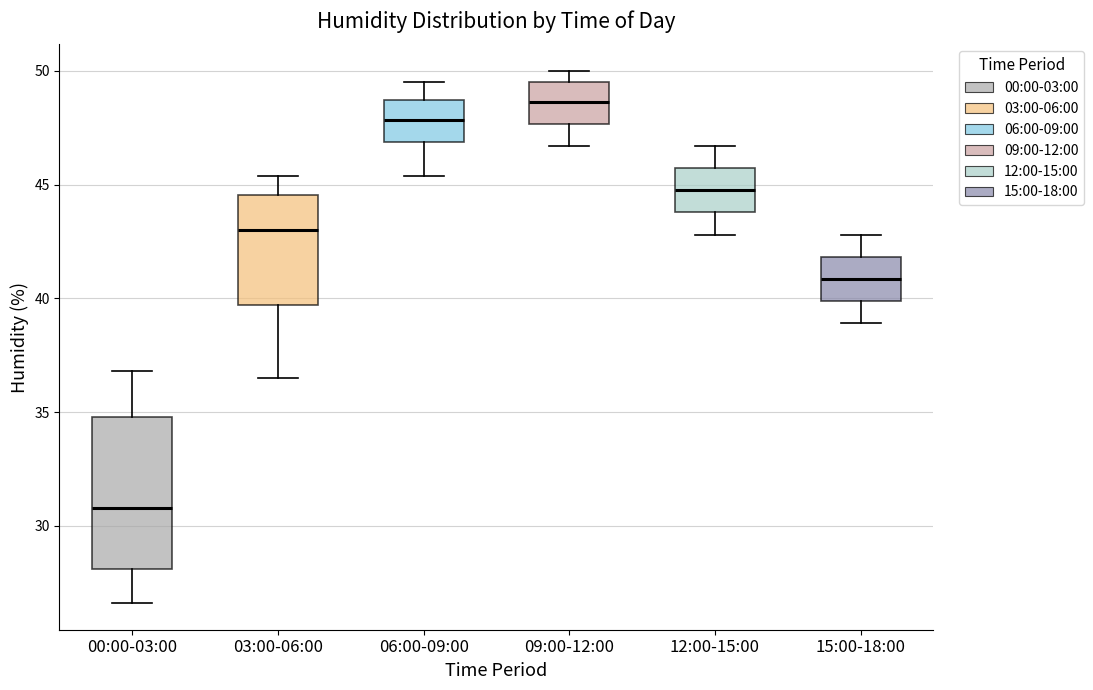

Comparing the boxes themselves (not the whiskers), which one is the tallest?

00:00-03:00